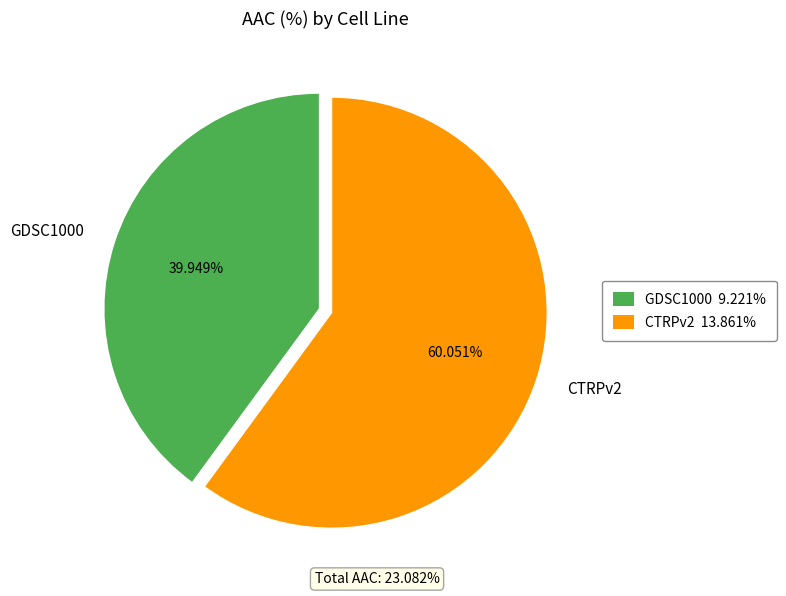

Which has a higher value, CTRPv2 or GDSC1000?

CTRPv2